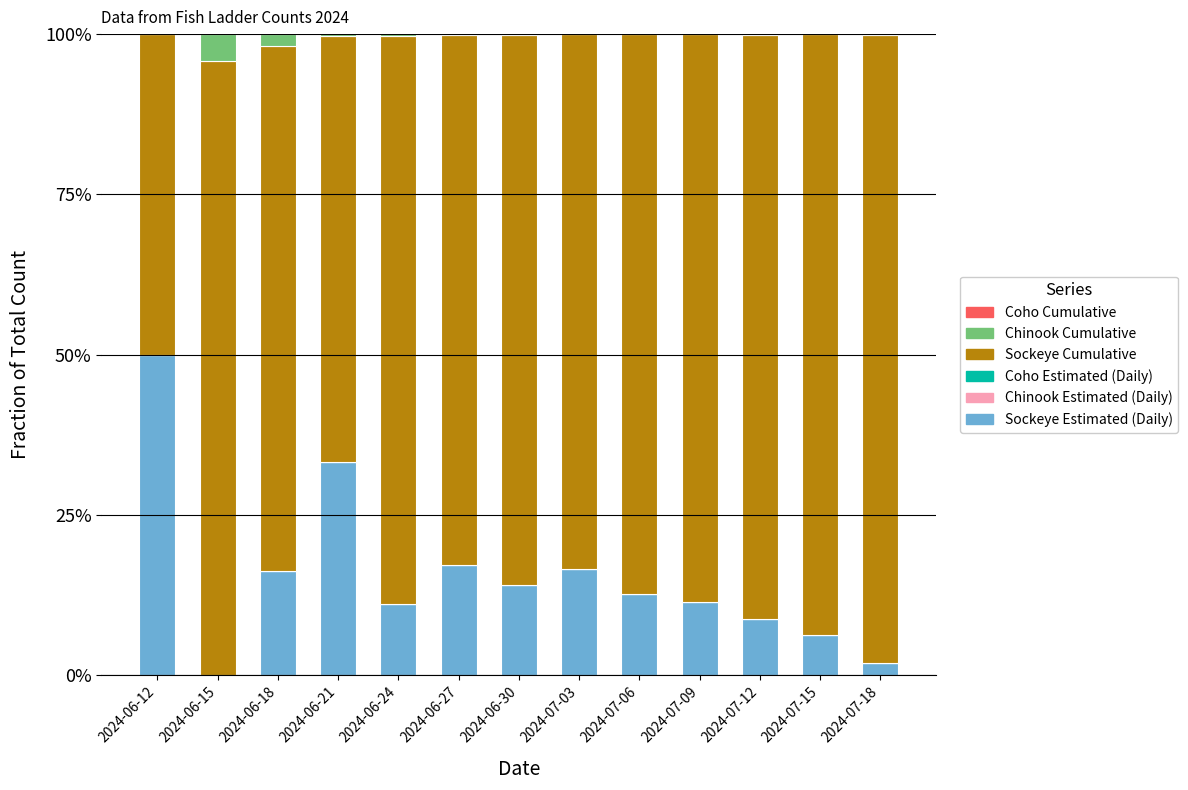

Which has a higher value, 2024-06-12 or 2024-06-21?

2024-06-12